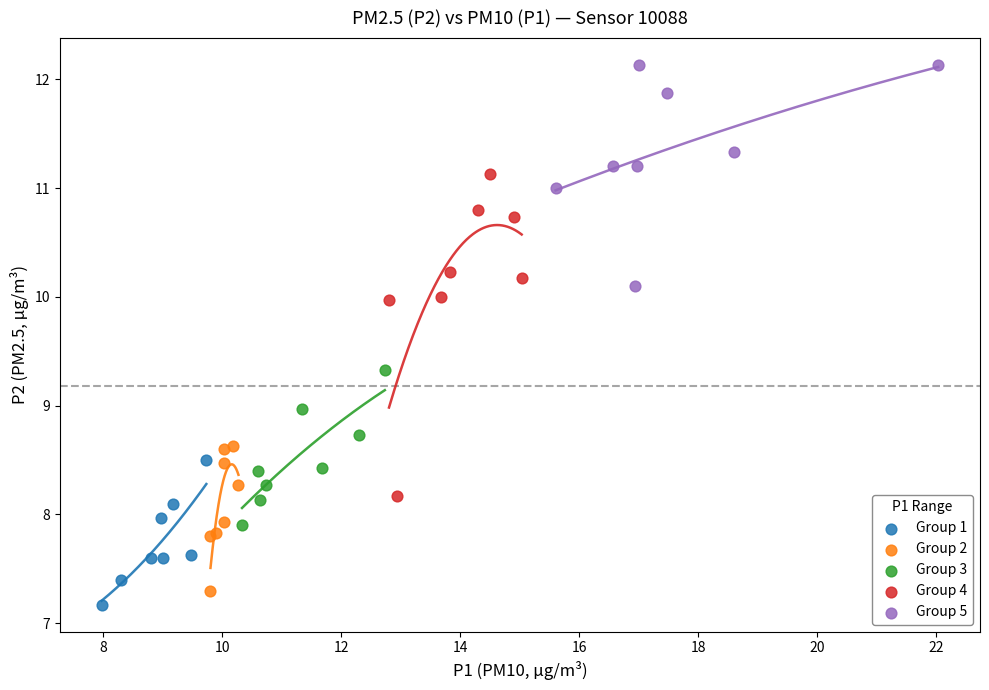

Which series has the largest Y range (max minus min)?

Group 4